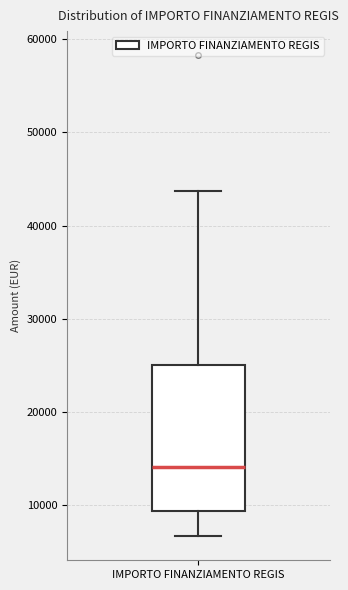

Transcribe this box plot: give where the median line is, the range the box spans, and where the two whiskers end, as read against the y-axis. The values are not printed on the chart, so give them approximately, as read against the axis.

median 14000, box 9000 to 25000, whiskers 7000 to 44000